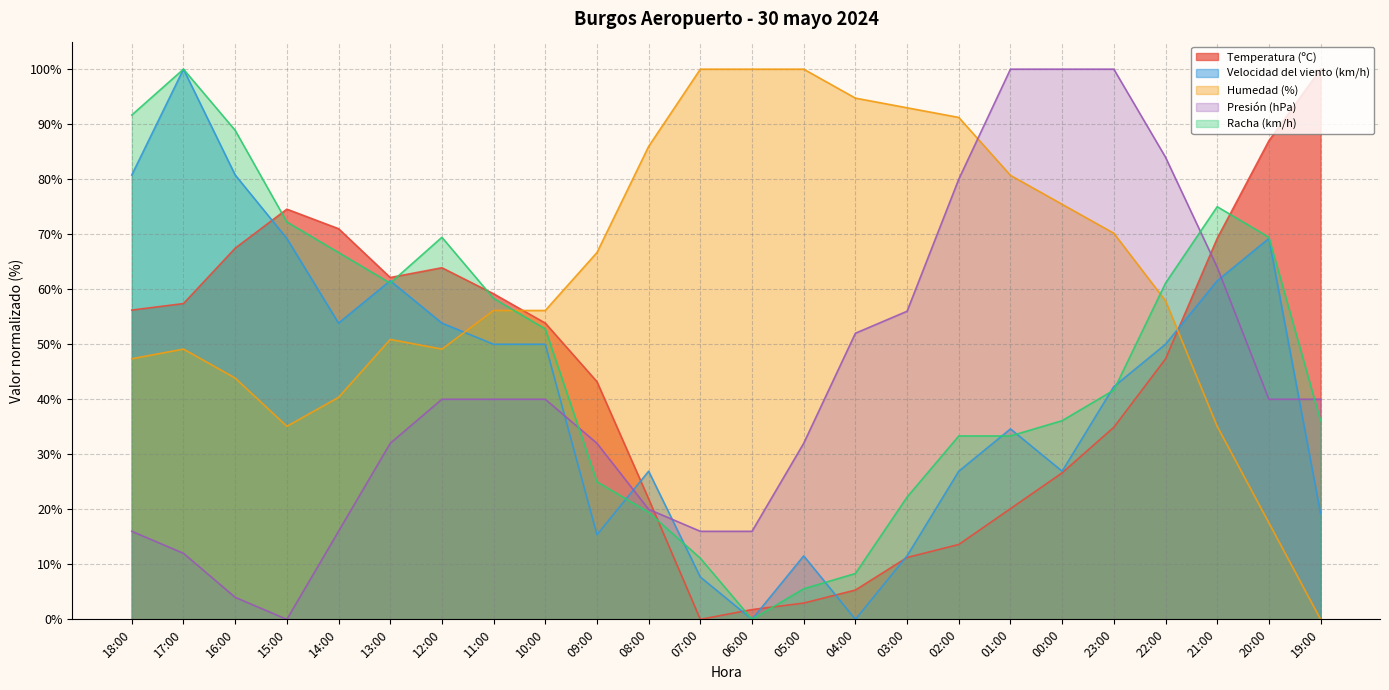

Reading left to right, transcribe all the data shown in this chart.

Temperatura (ºC): 56.2	57.4	67.5	74.6	71.0	62.1	63.9	59.2	53.8	43.2	21.9	0.0	1.8	3.0	5.3	11.2	13.6	20.1	26.6	34.9	47.3	69.2	87.0	100.0
Velocidad del viento (km/h): 80.8	100.0	80.8	69.2	53.8	61.5	53.8	50.0	50.0	15.4	26.9	7.7	0.0	11.5	0.0	11.5	26.9	34.6	26.9	42.3	50.0	61.5	69.2	19.2
Humedad (%): 47.4	49.1	43.9	35.1	40.4	50.9	49.1	56.1	56.1	66.7	86.0	100.0	100.0	100.0	94.7	93.0	91.2	80.7	75.4	70.2	57.9	35.1	17.5	0.0
Presión (hPa): 16.0	12.0	4.0	0.0	16.0	32.0	40.0	40.0	40.0	32.0	20.0	16.0	16.0	32.0	52.0	56.0	80.0	100.0	100.0	100.0	84.0	64.0	40.0	40.0
Racha (km/h): 91.7	100.0	88.9	72.2	66.7	61.1	69.4	58.3	52.8	25.0	19.4	11.1	0.0	5.6	8.3	22.2	33.3	33.3	36.1	41.7	61.1	75.0	69.4	36.1